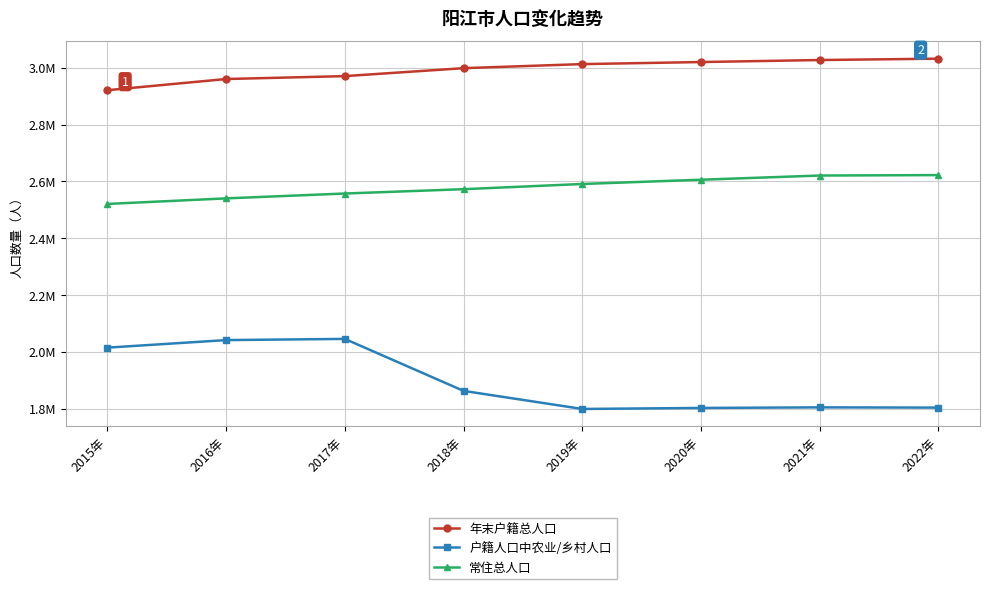

At which category does 户籍人口中农业/乡村人口 reach its first local peak?

2017年